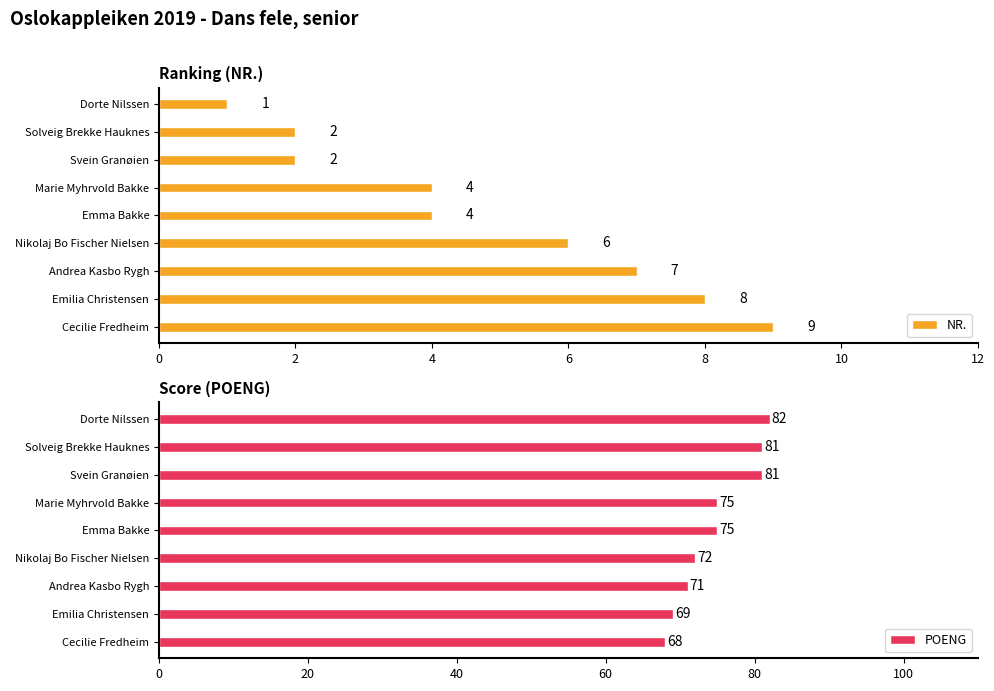

True or false: NR. has a value of 0 at Dorte Nilssen.

False